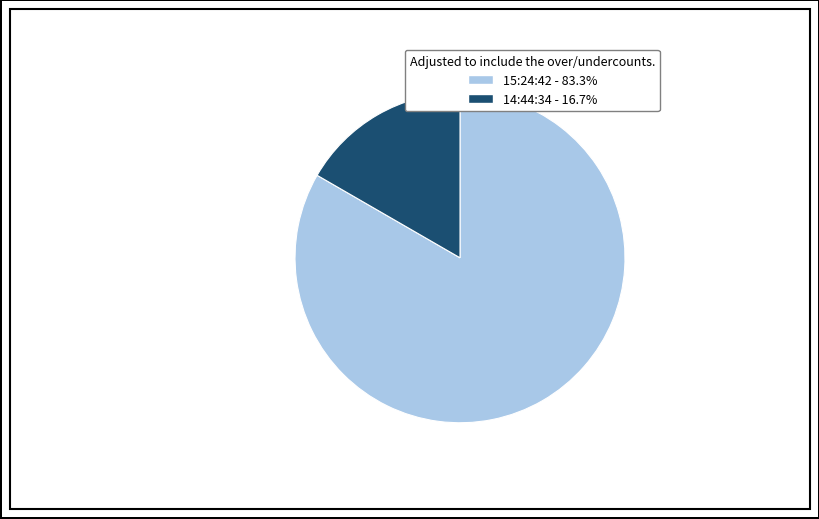

Does any single category account for the majority?

Yes